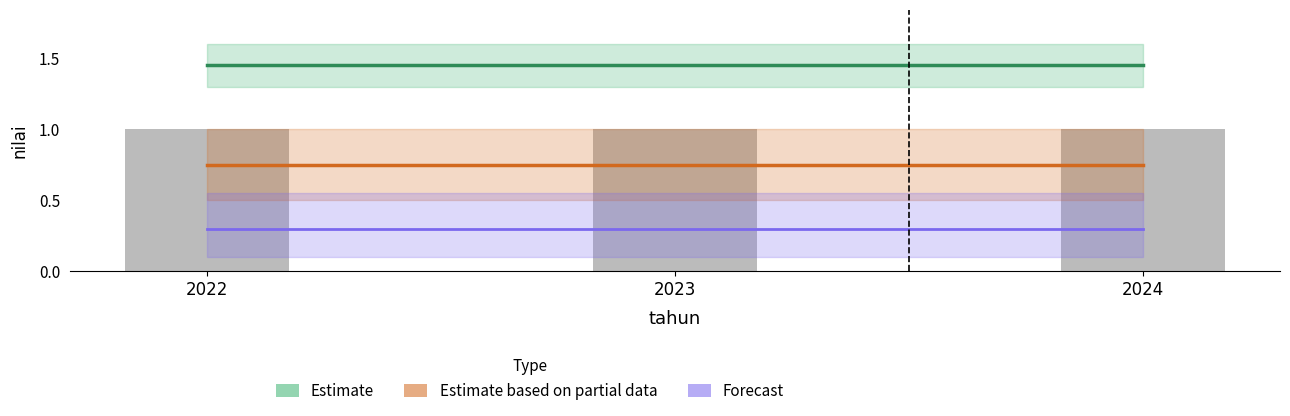

Between 2023 and 2022, which is larger?

2023